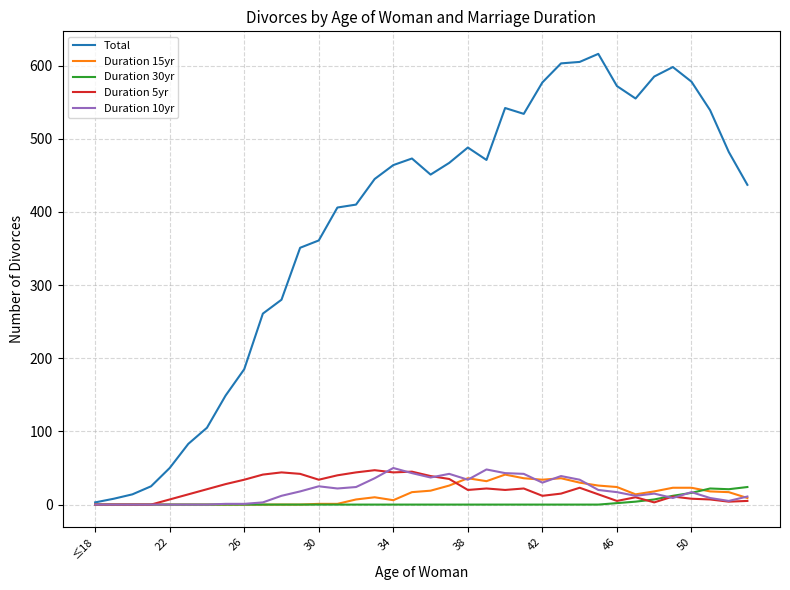

Which series has the largest total across all categories?

Total